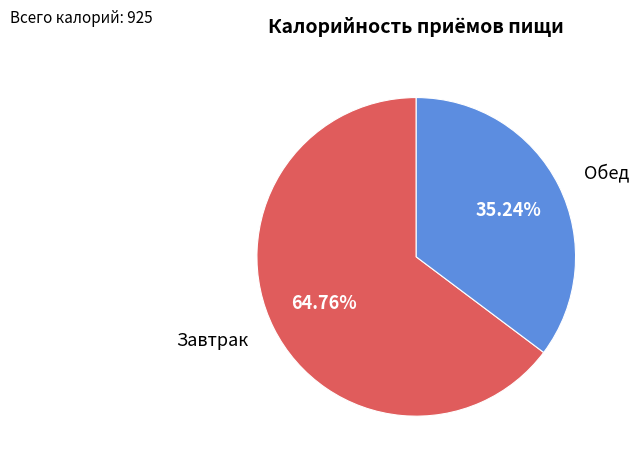

Does any single category account for the majority?

Yes